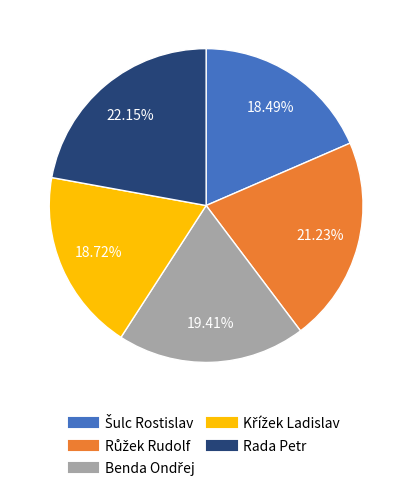

Does any single category account for the majority?

No